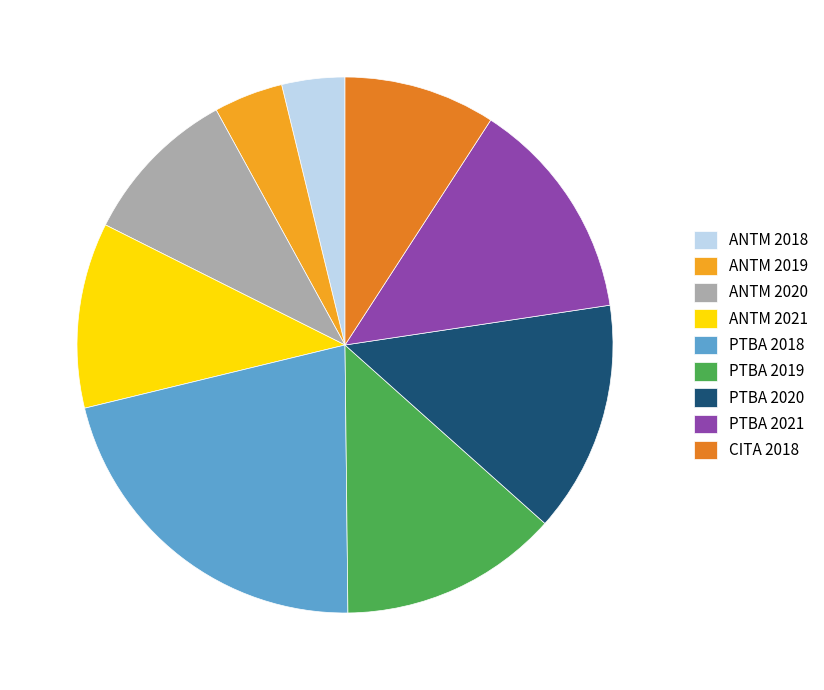

Which category has the biggest portion of the pie?

PTBA 2018